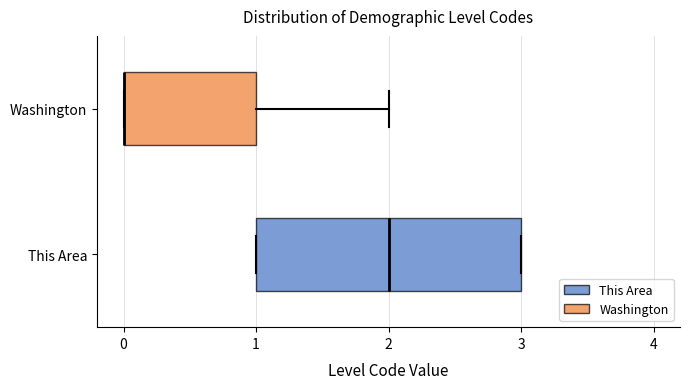

Which box is the widest, from its left edge to its right edge?

This Area